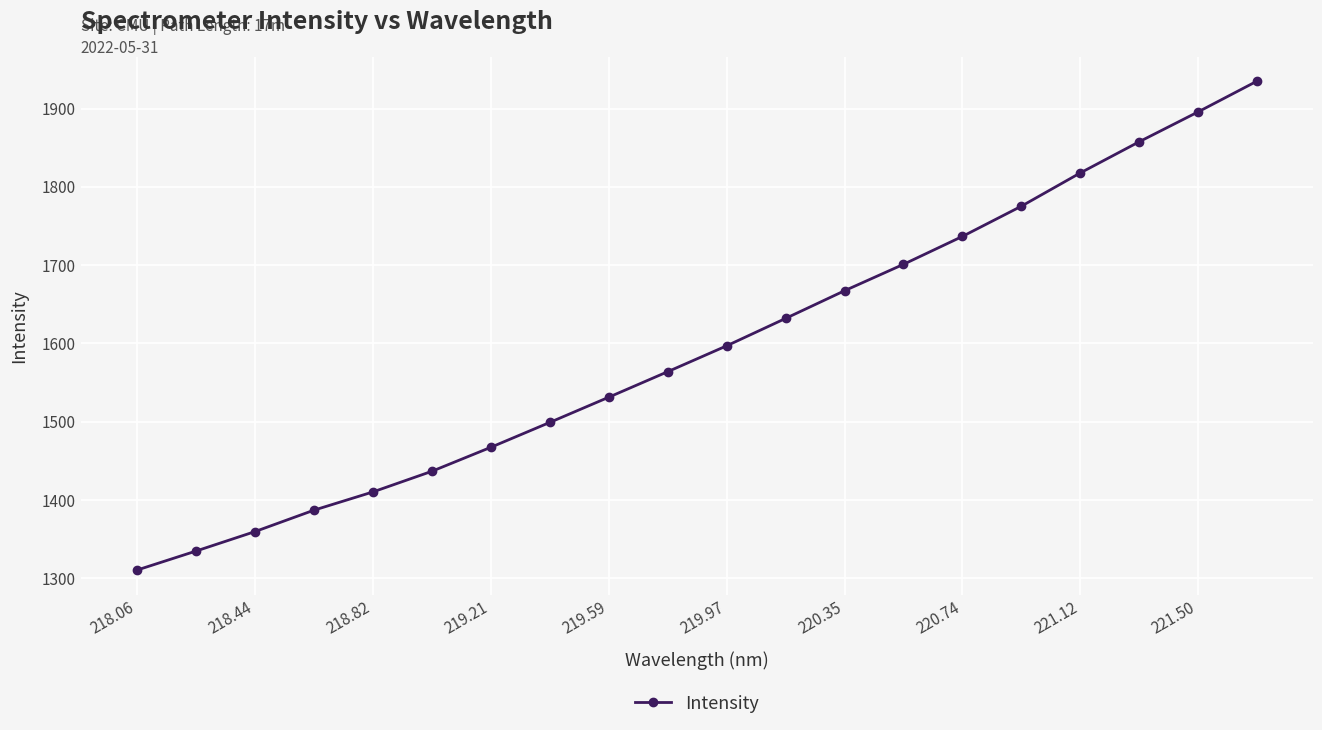

How many categories are shown in the chart?

20